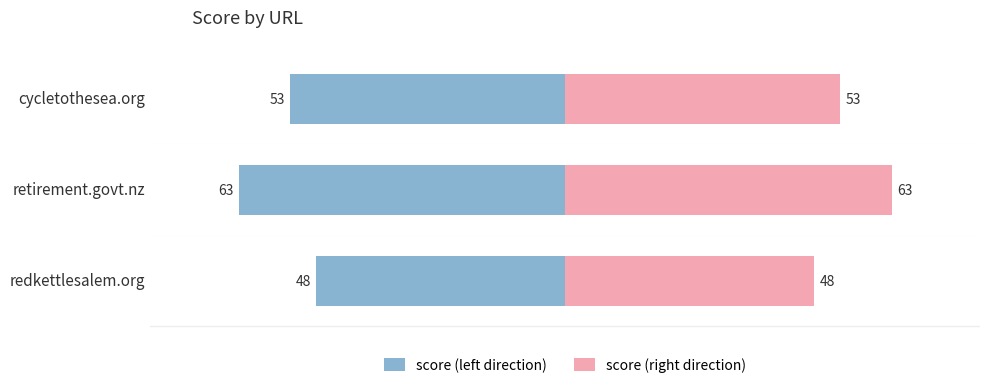

What is the approximate value of score (right) at retirement.govt.nz, to the nearest 5?

65